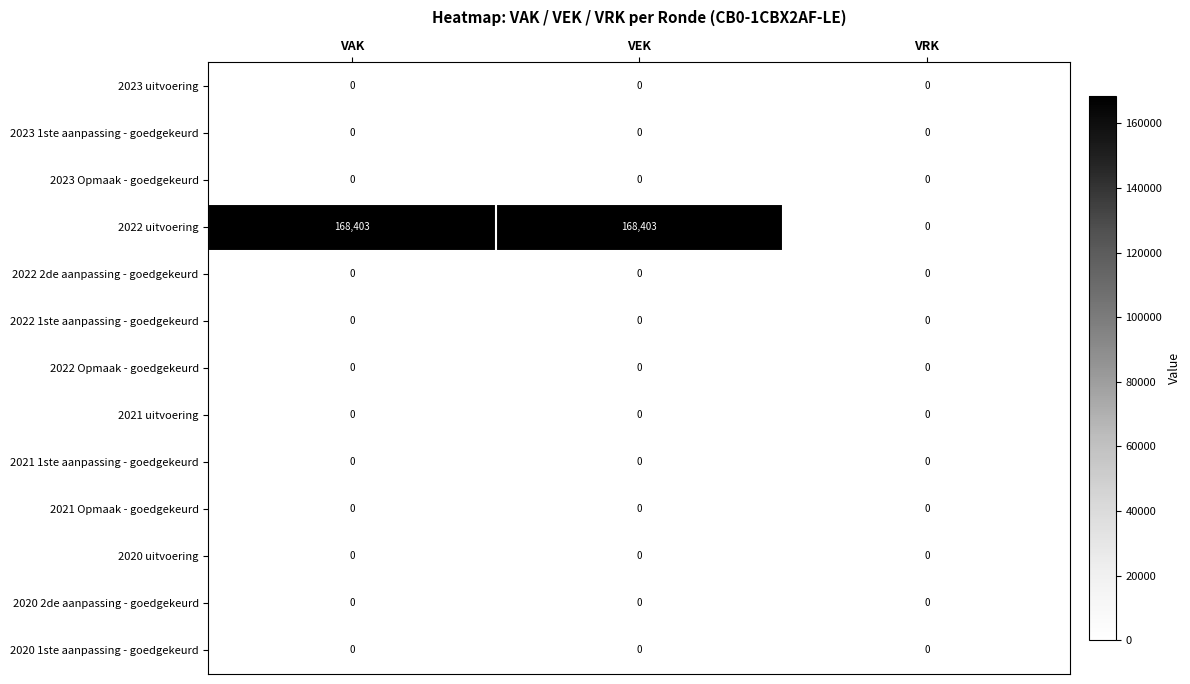

What is the sum of the 2022 uitvoering values at VRK and VEK?

168403